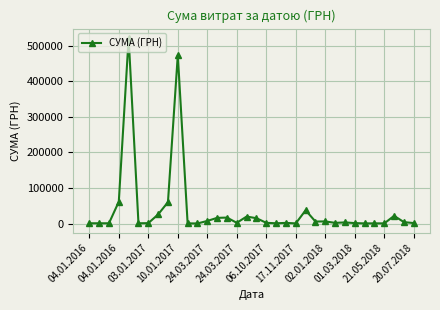

True or false: the data has more than 1 interior local peaks.

True